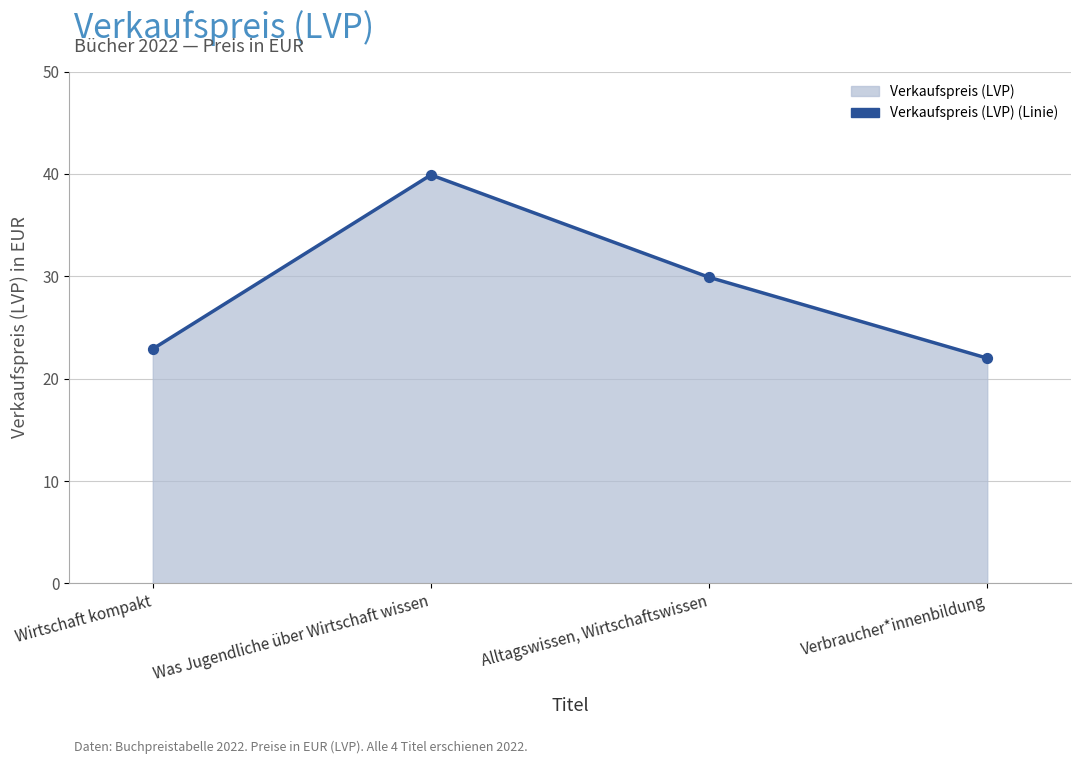

What is the change in value from Wirtschaft kompakt to Was Jugendliche über Wirtschaft wissen?

+17.0